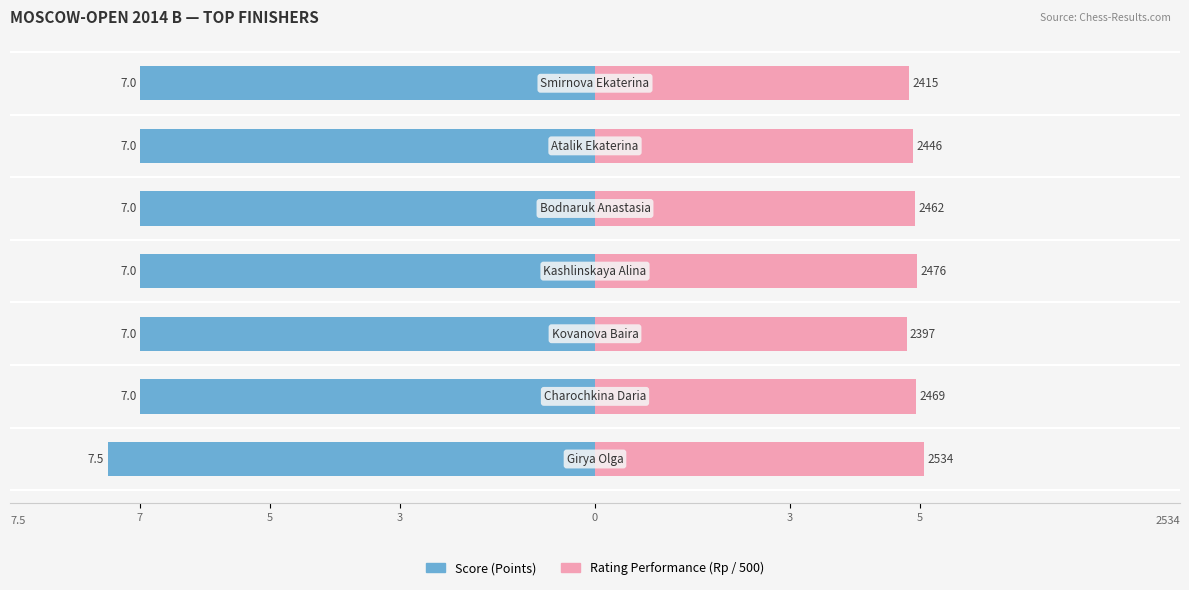

Reading left to right, extract all data points from this chart.

Score (Points): -7.5	-7.0	-7.0	-7.0	-7.0	-7.0	-7.0
Rating Performance: 5.1	4.9	4.8	5.0	4.9	4.9	4.8